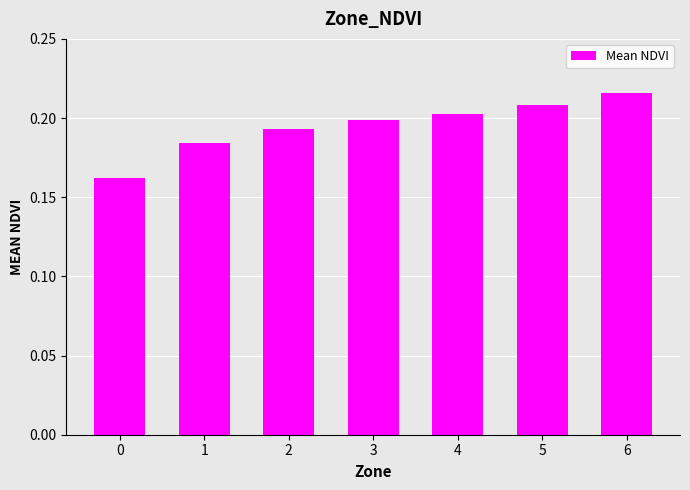

At which category does the chart reach its peak across all series?

6